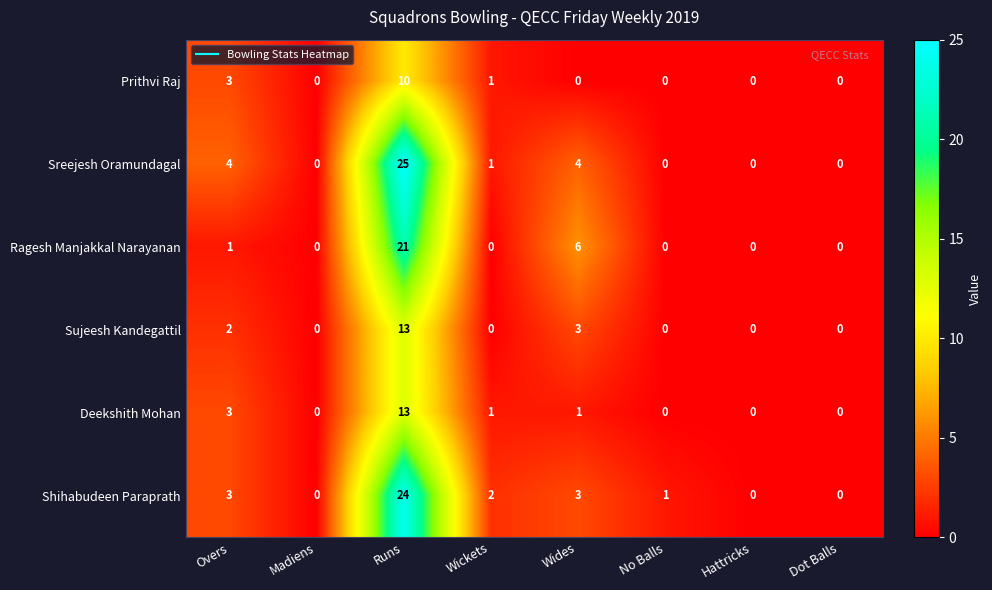

At which label does Deekshith Mohan first exceed 1?

Overs